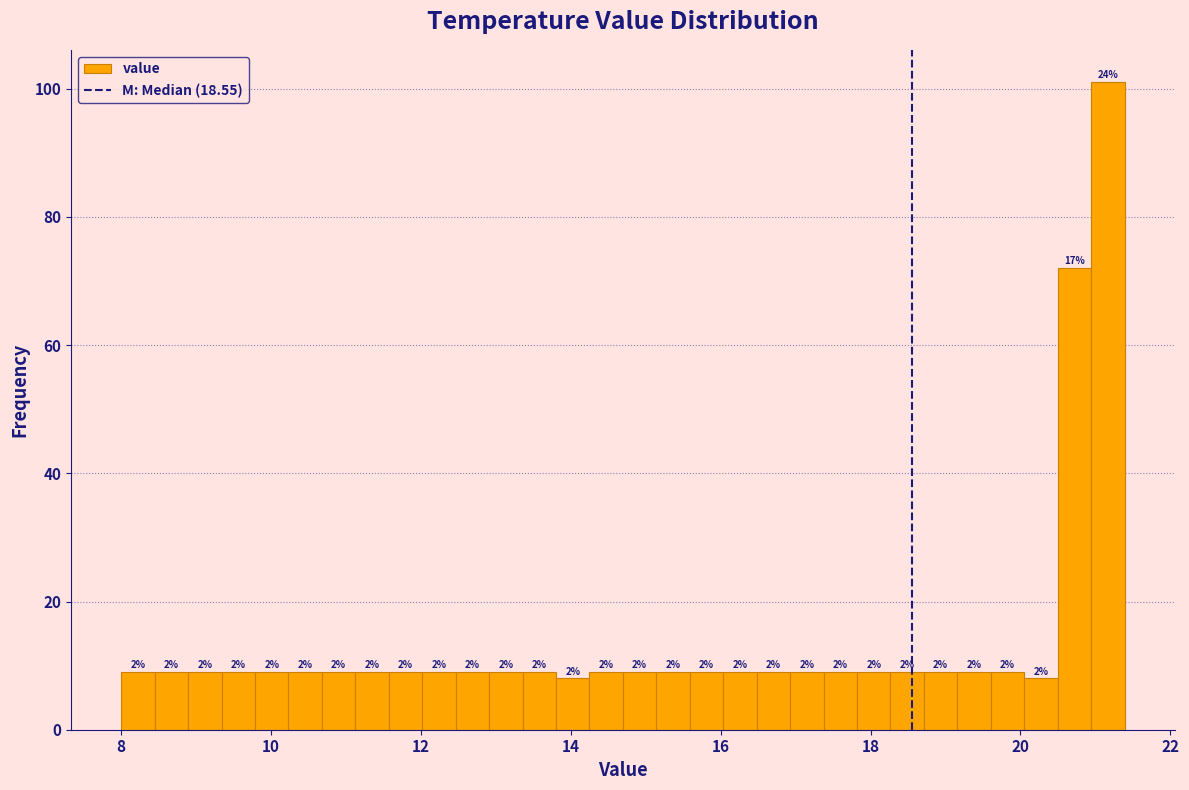

Read against the x-axis, roughly where is the centre of the tallest bar?

21.2